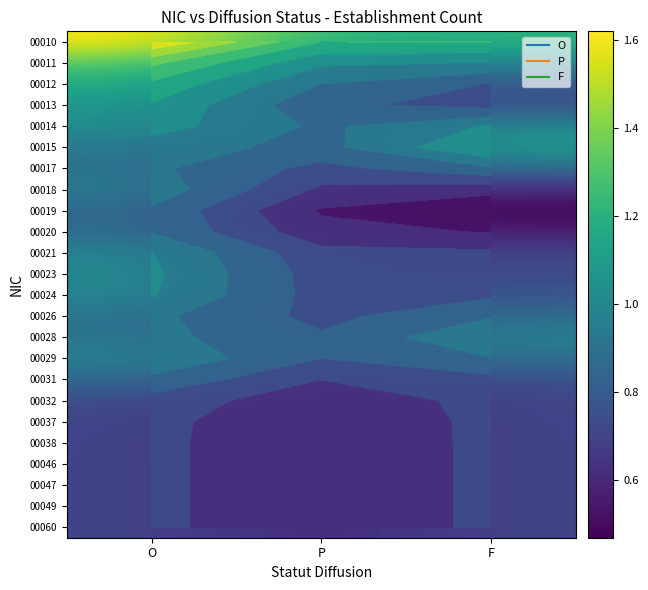

The value of 00060 at P is 0.6. True or false?

True